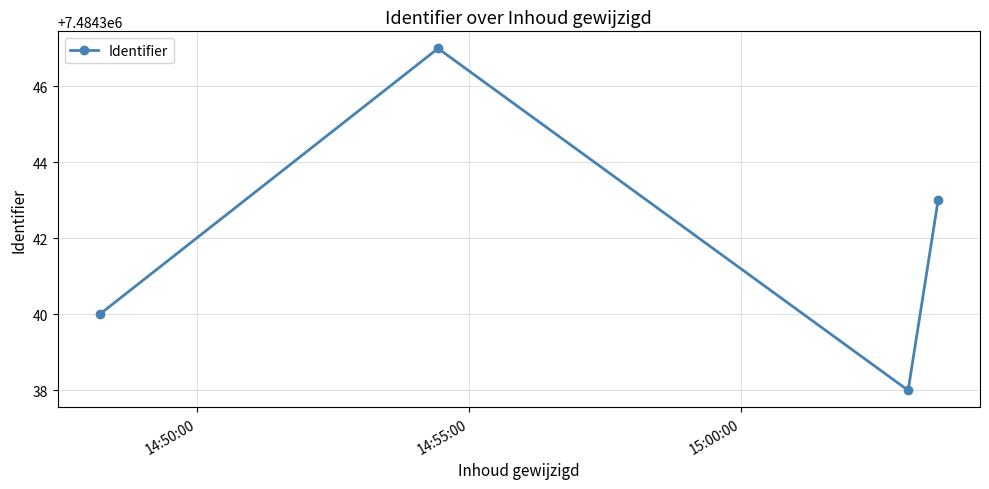

What is the maximum value shown in the chart?

7484347